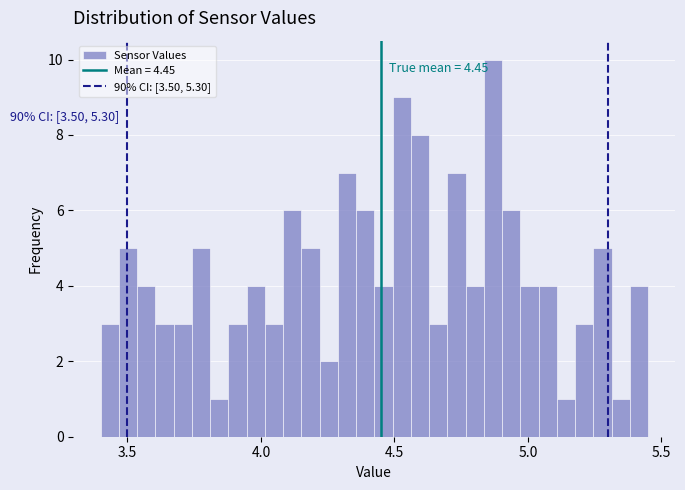

Around what value on the x-axis is the tallest bar? Give the approximate position of its centre, as read against the axis.

4.85